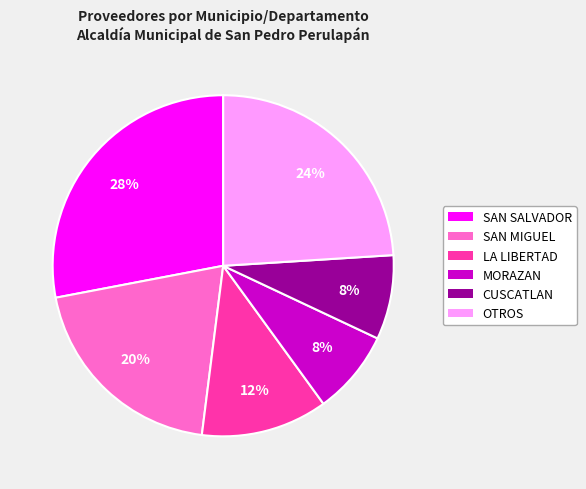

Is there a majority slice in this chart?

No